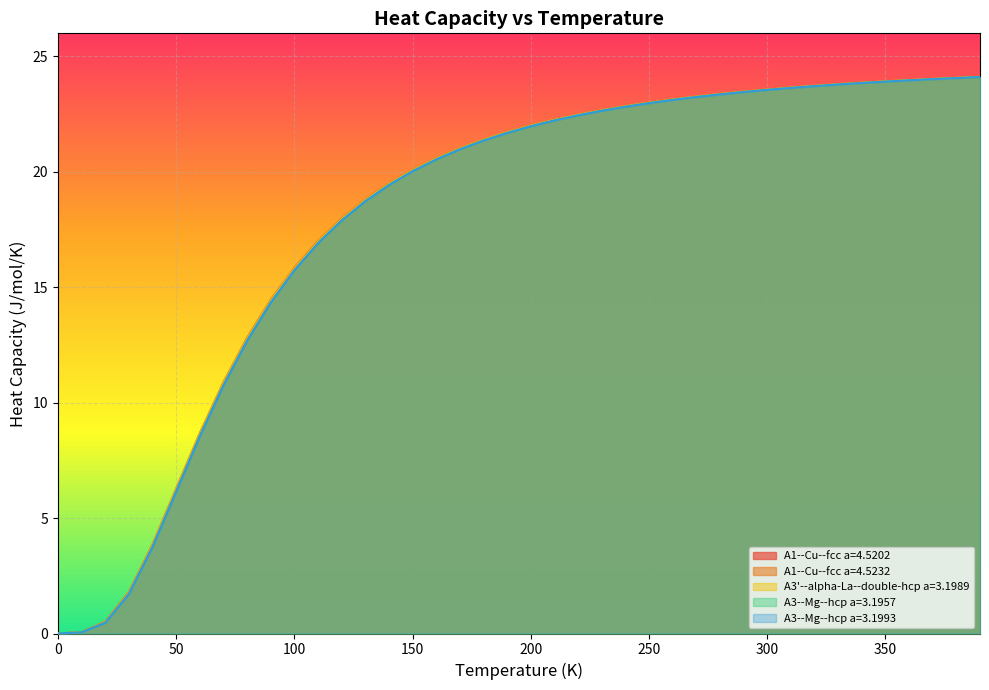

True or false: A1--Cu--fcc a=4.5202 and A1--Cu--fcc a=4.5232 cross at least once.

False